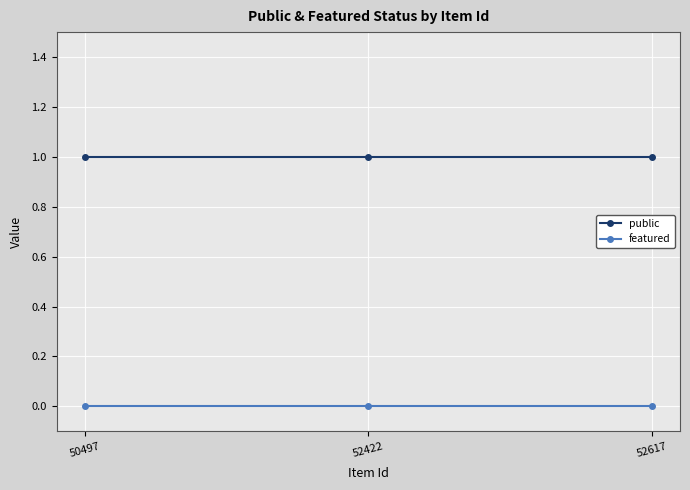

Which series has the largest total across all categories?

public